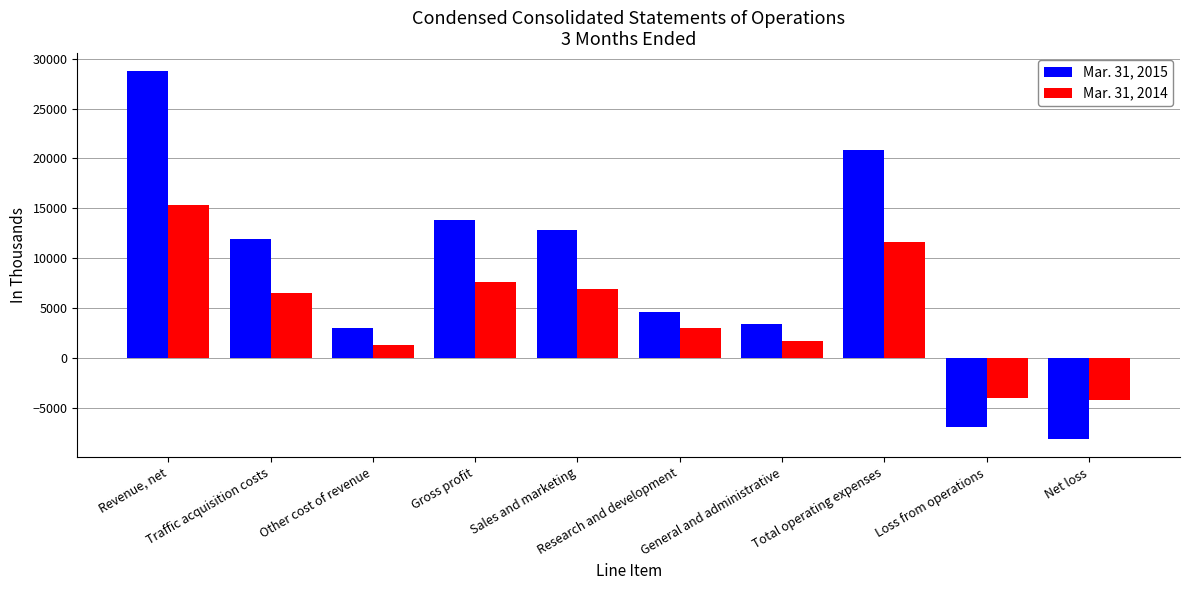

Where does the Mar. 31, 2014 series first go above 6532?

Revenue, net